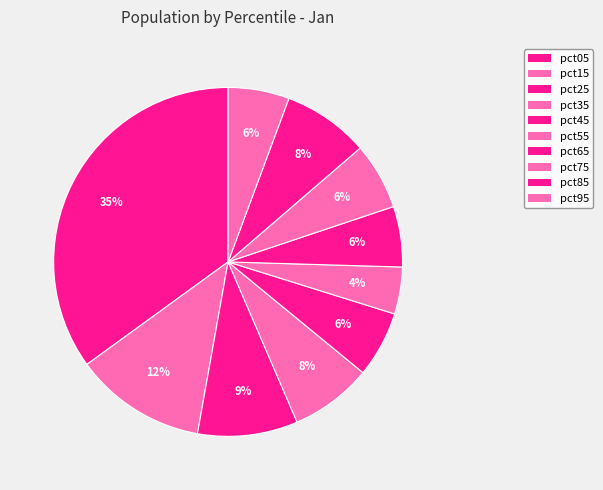

Which category has the biggest portion of the pie?

pct05